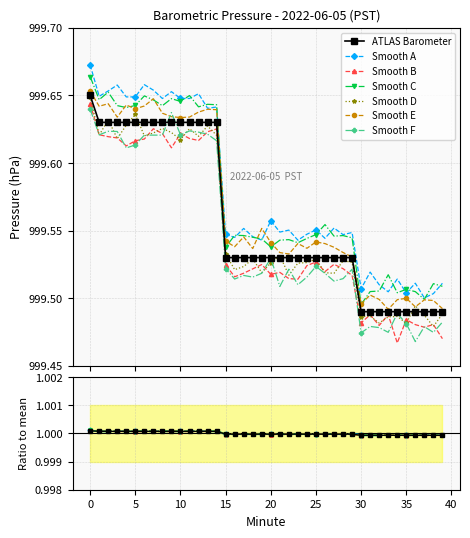

The Minute series shows 2.0 at 9. True or false?

False